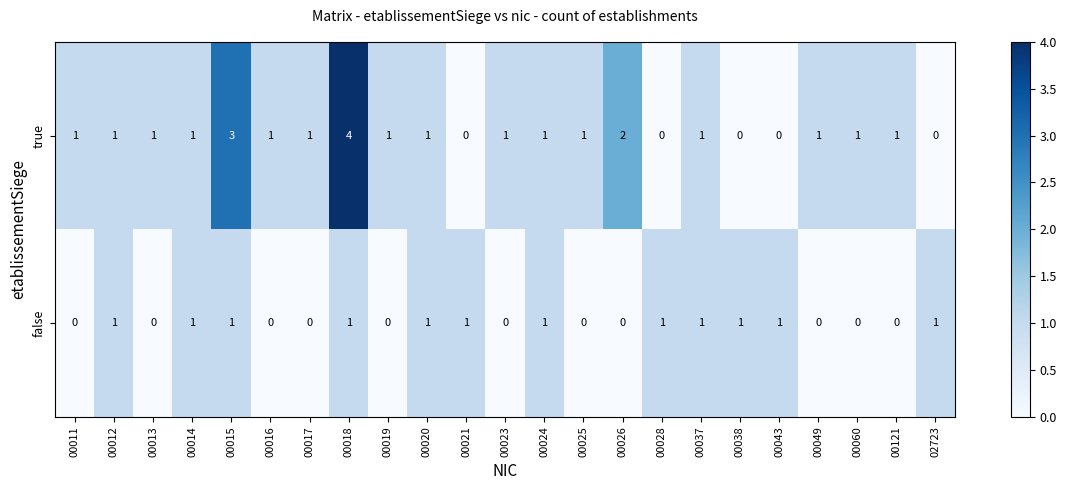

How many positive values does the false series have?

12